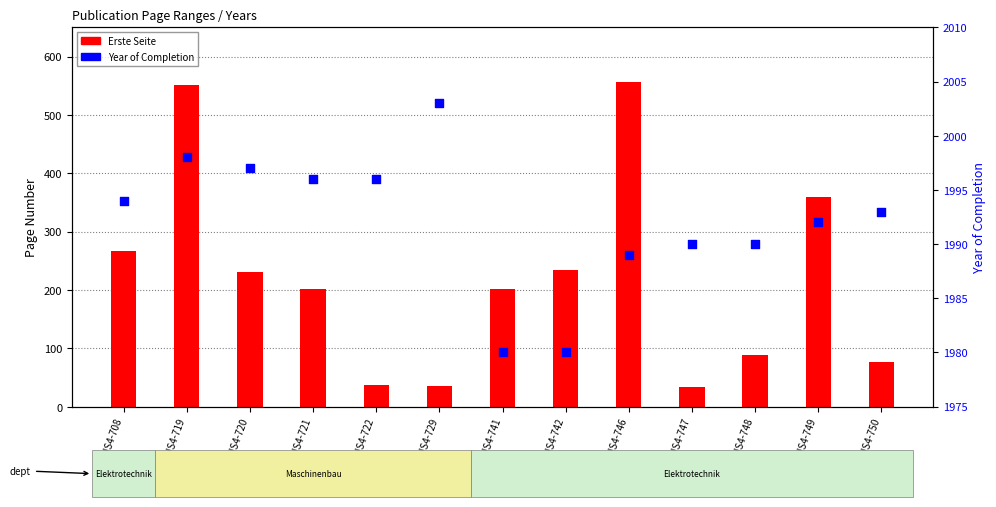

Which series has the largest Y range (max minus min)?

Erste Seite